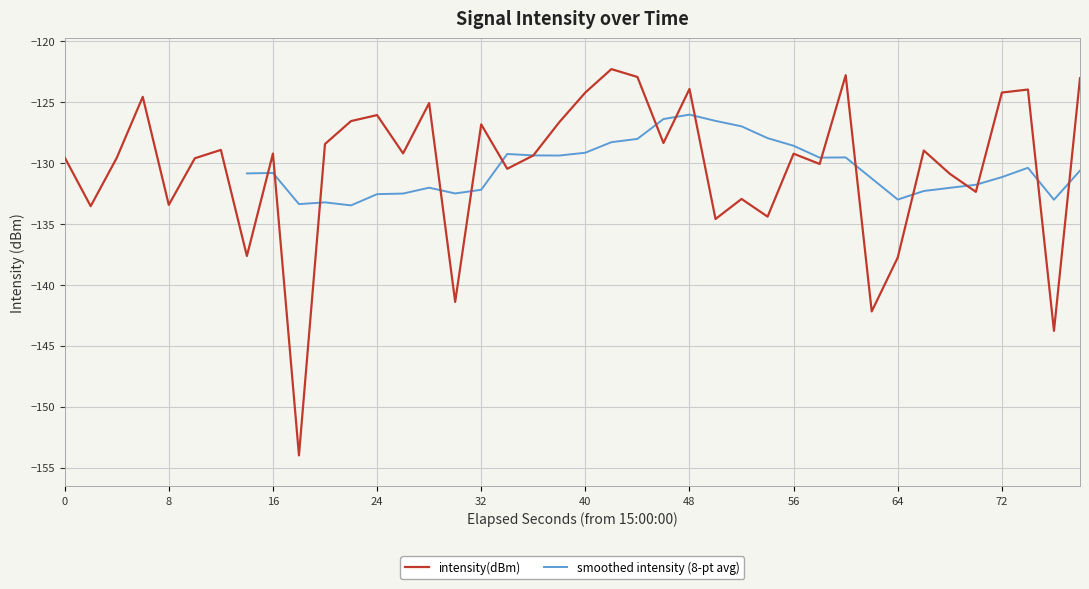

True or false: intensity(dBm) has a value of -60.0 at 72.

False